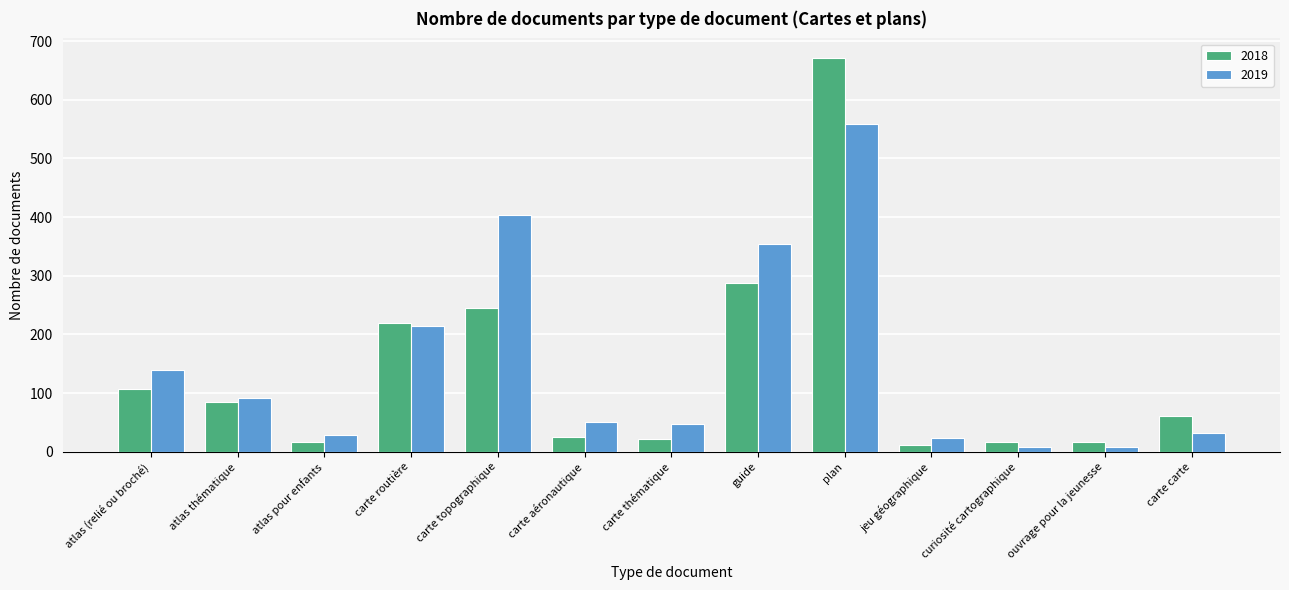

Rank the series at atlas (relié ou broché) from lowest to highest value.

2018, 2019